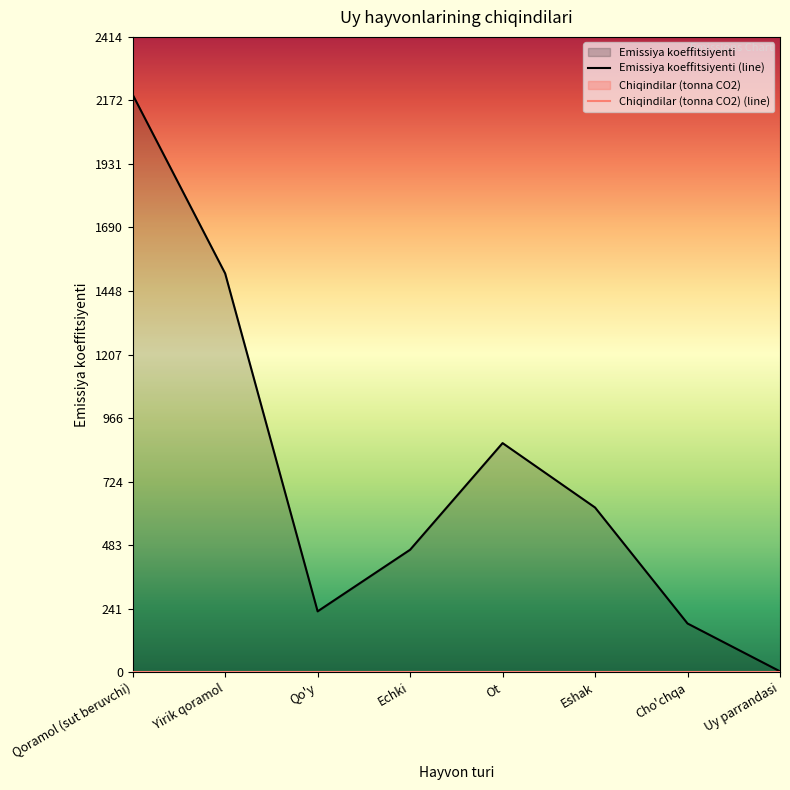

Which has a higher value, Ot or Yirik qoramol?

Yirik qoramol